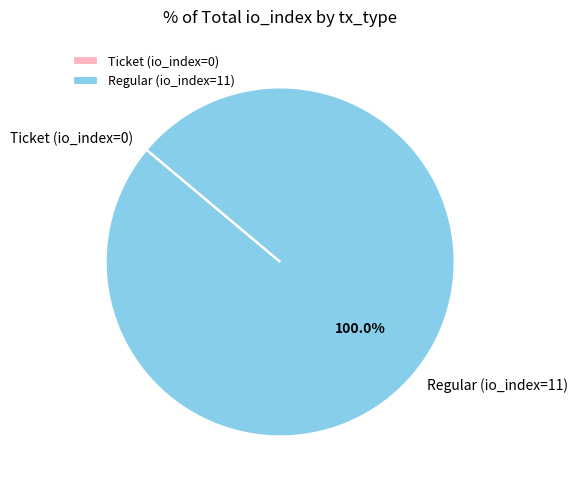

Is there a majority slice in this chart?

Yes